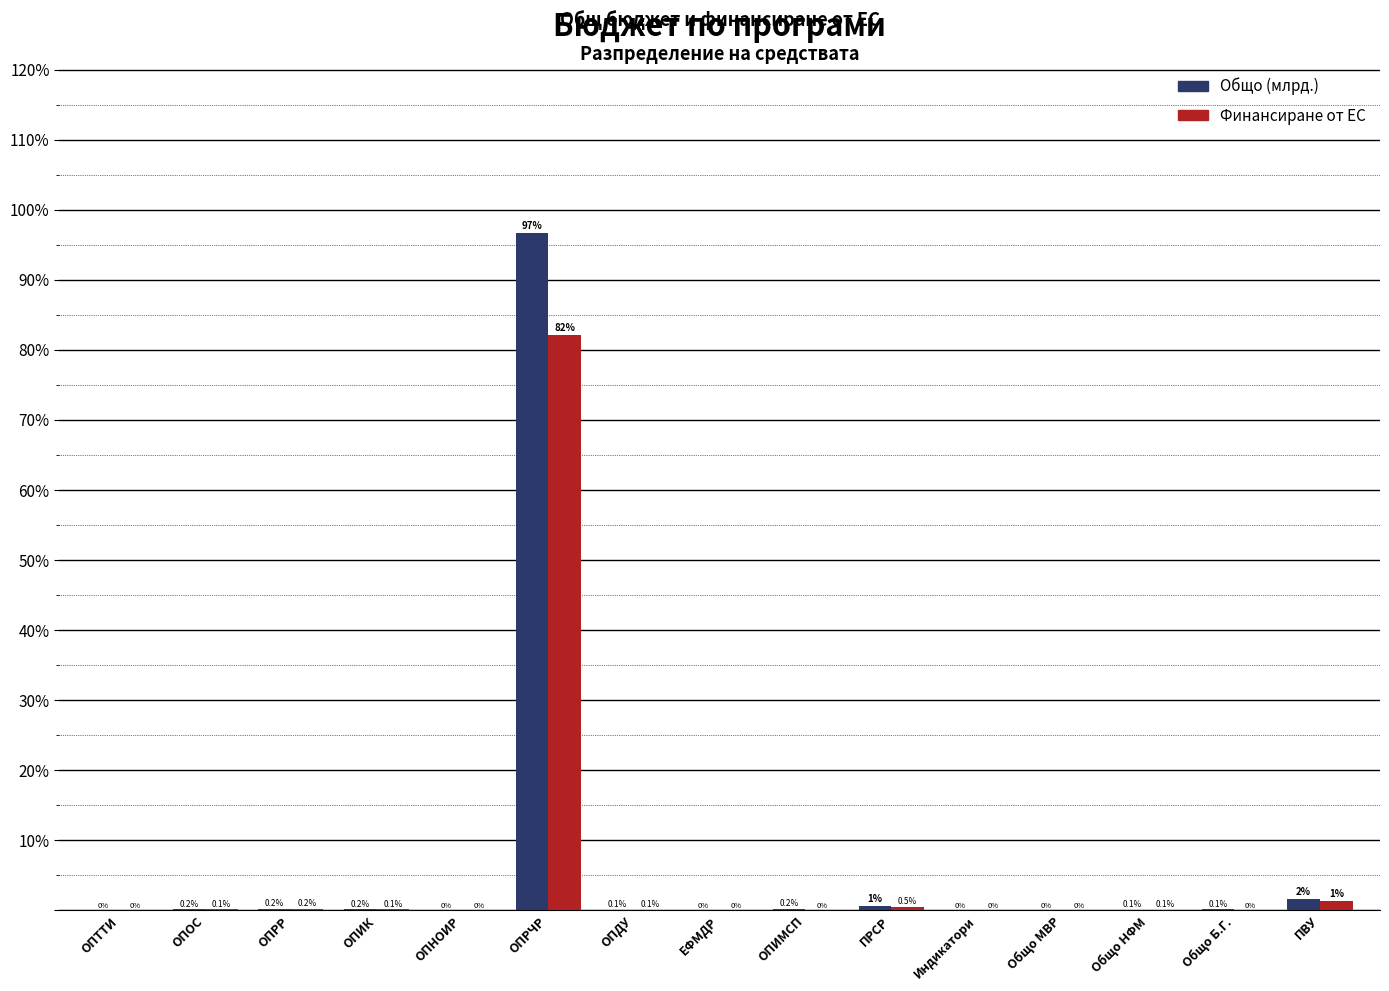

Between ОПИК and ОПНОИР, which series saw the biggest shift?

Общо (млрд.)